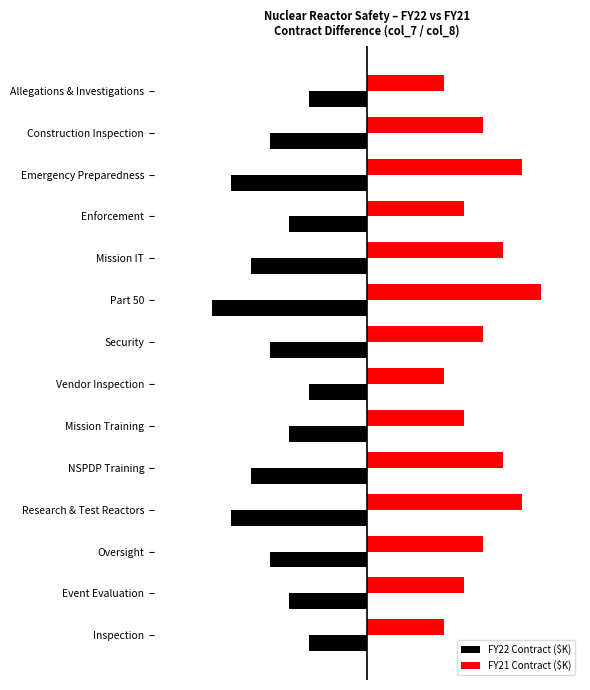

Does the chart contain stacked bars?

No